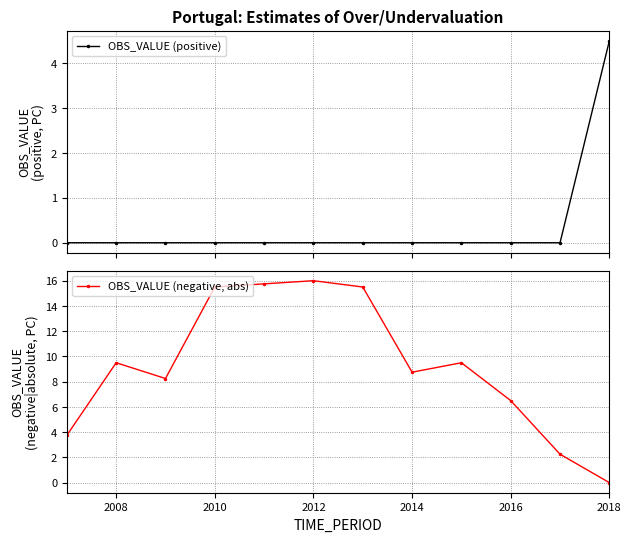

The value of OBS_VALUE (negative, abs) at 2008 is 15.6. True or false?

False